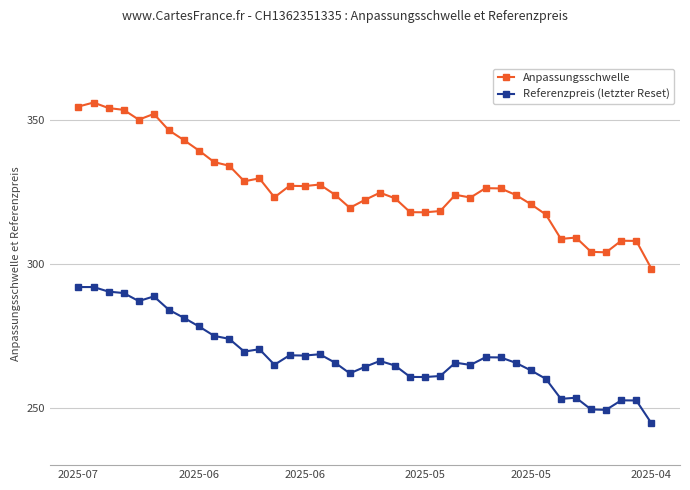

What is the sum of all Referenzpreis (letzter Reset) values?

10457.0